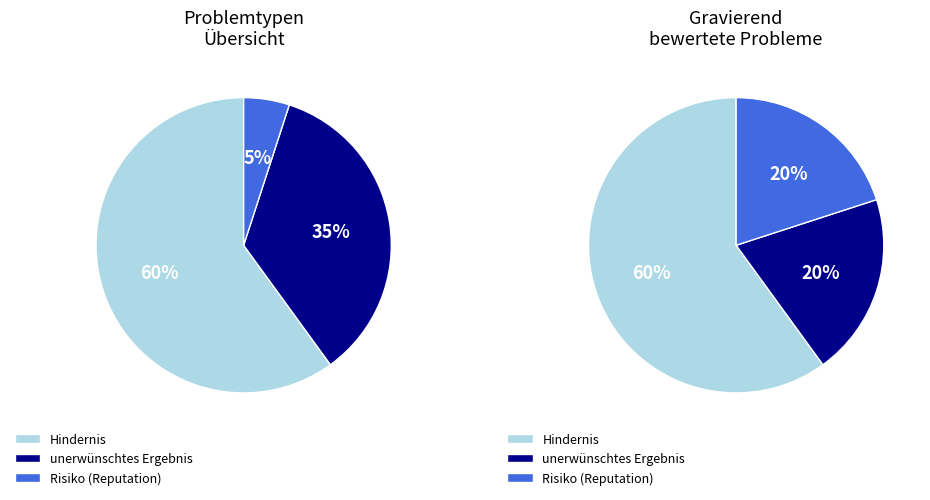

Which slice is the largest?

Hindernis